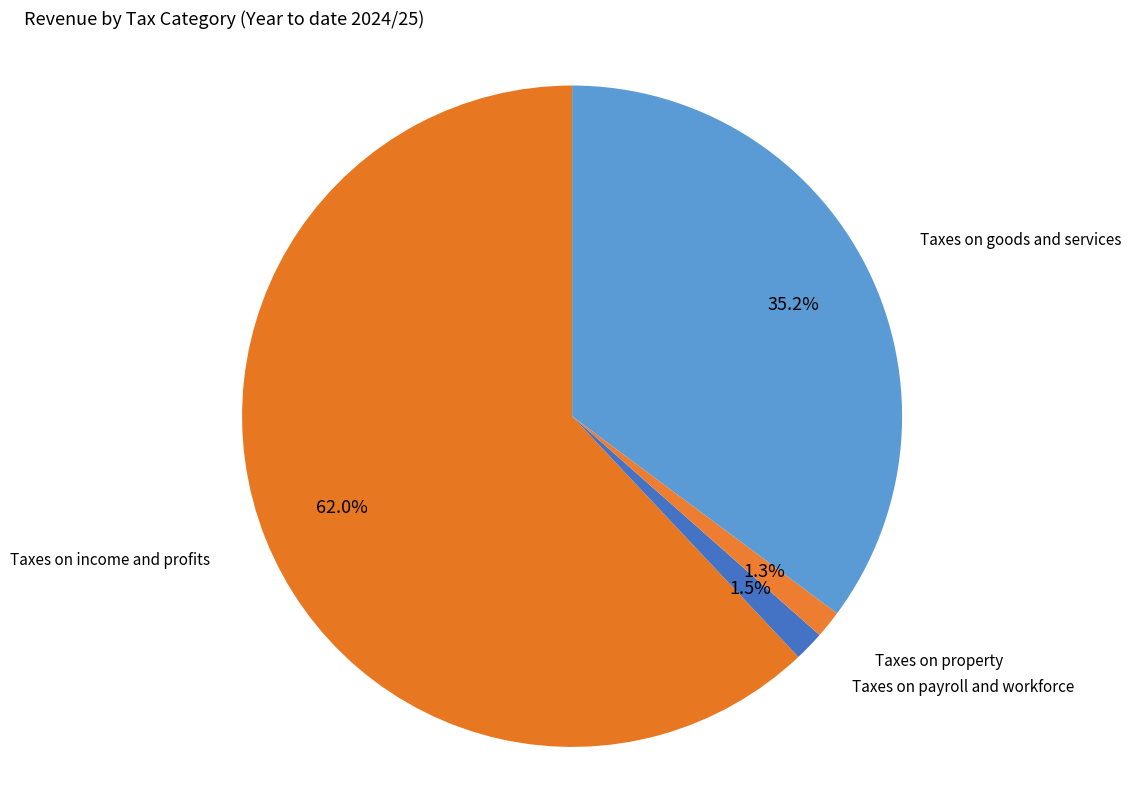

How many segments does this pie chart have?

4